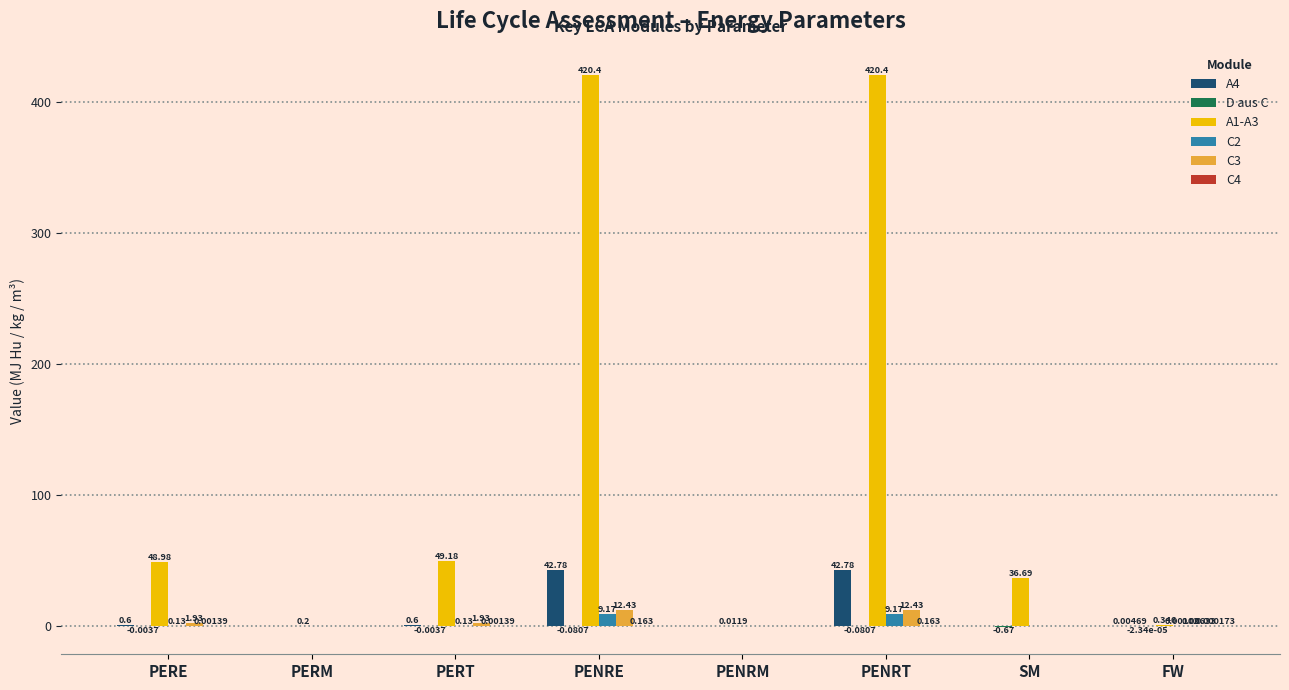

Where does the A1-A3 series first go above 48?

PERE